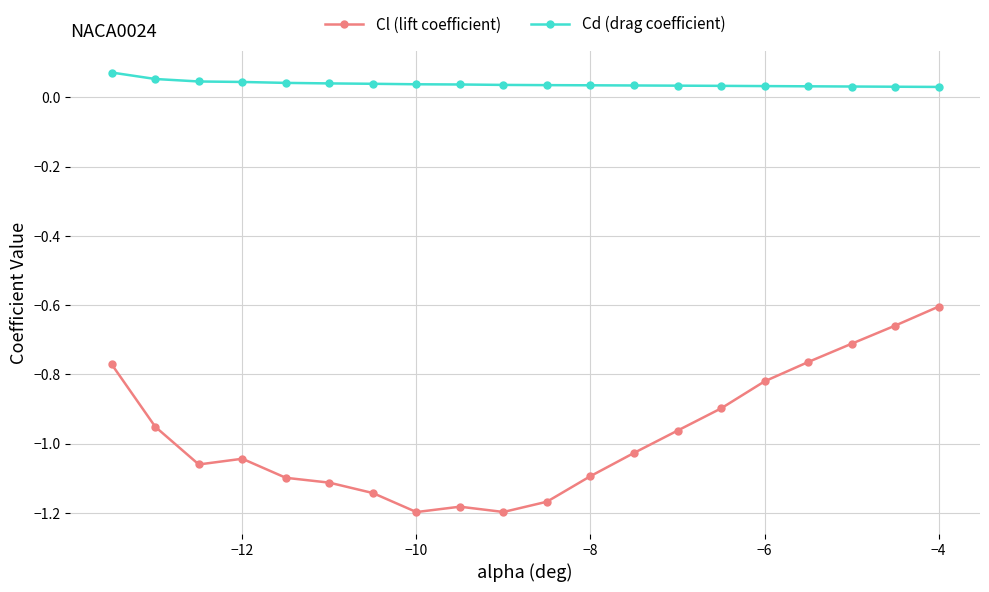

What are all the series names shown in the legend?

Cl (lift coefficient), Cd (drag coefficient)